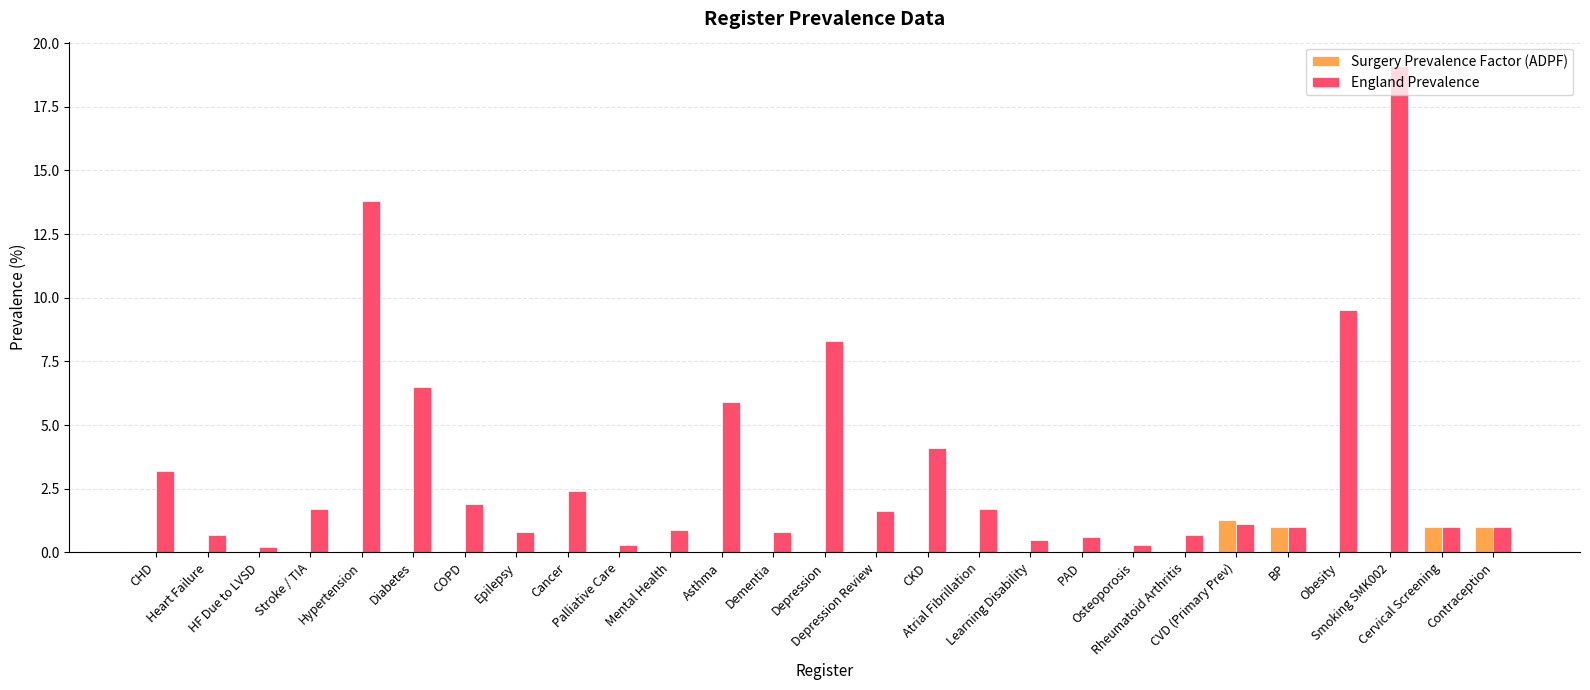

What is the average value of the Surgery Prevalence Factor (ADPF) series?

0.2